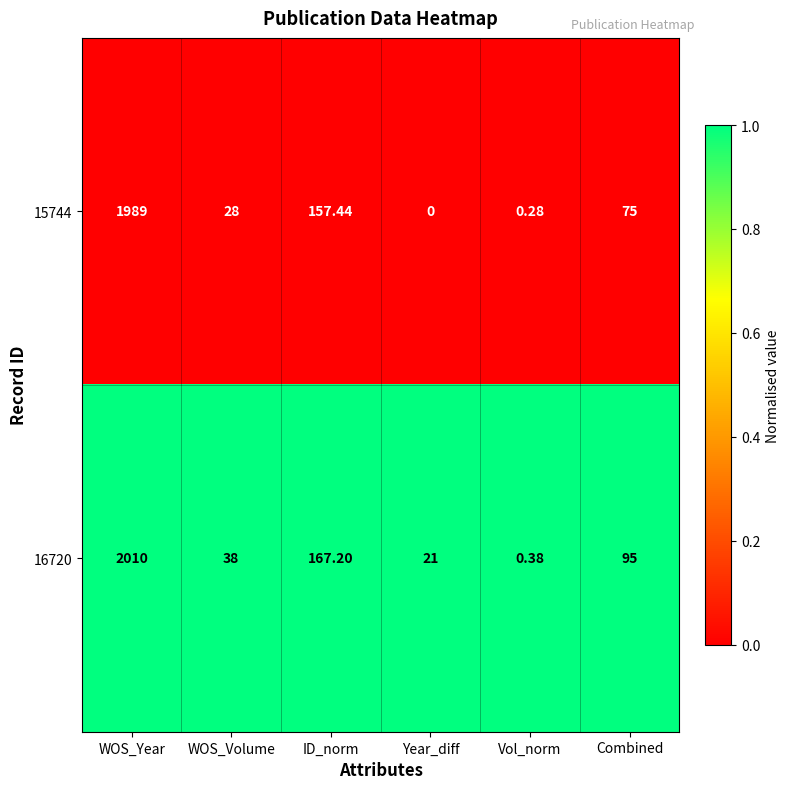

Which category has the highest value in the 16720 series?

WOS_Year